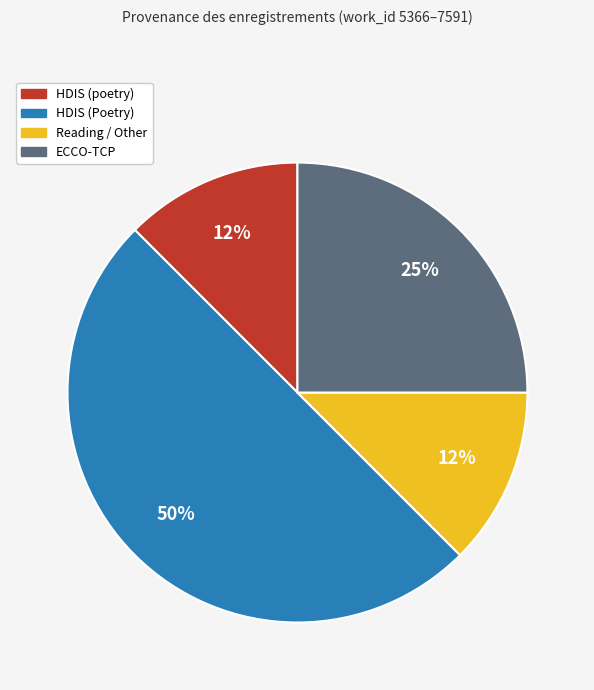

How many slices are in this pie chart?

4